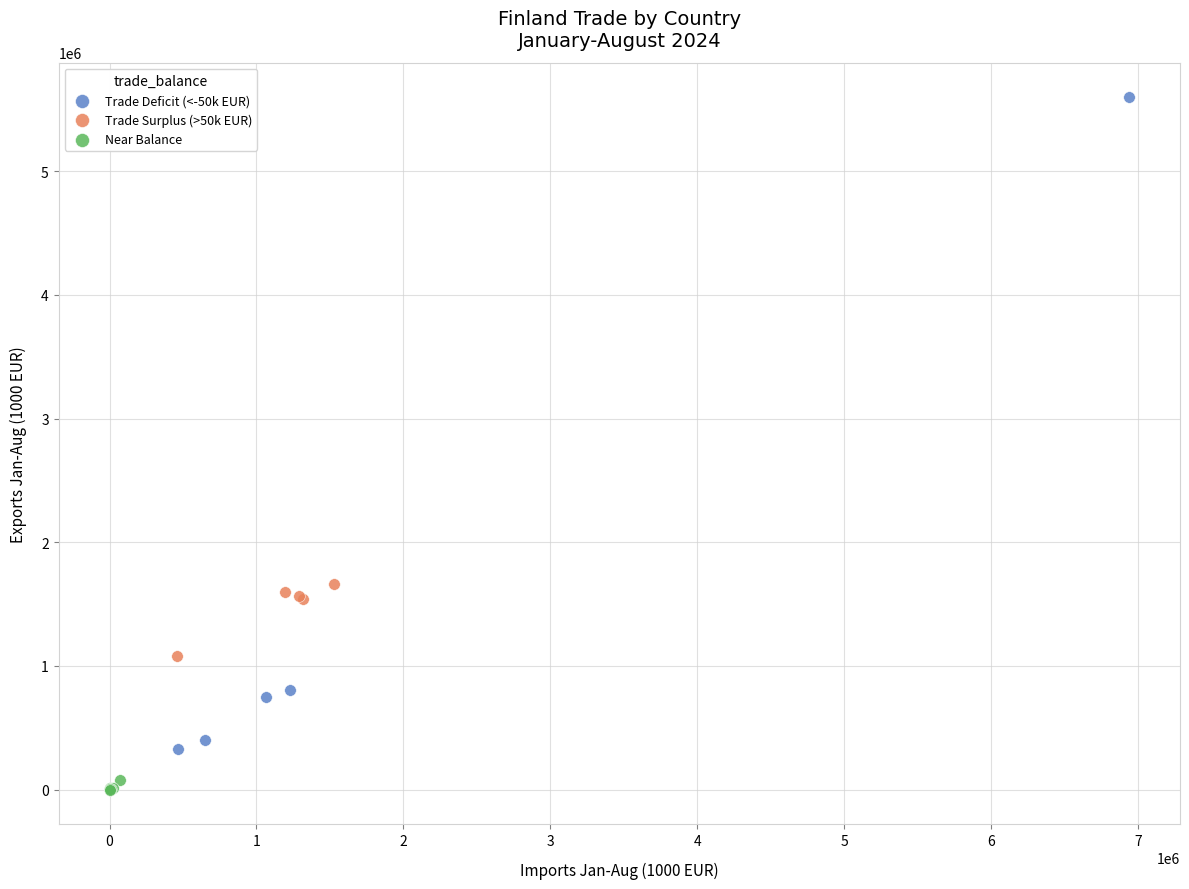

Which series reaches the maximum Y coordinate?

Trade Deficit (<-50k EUR)